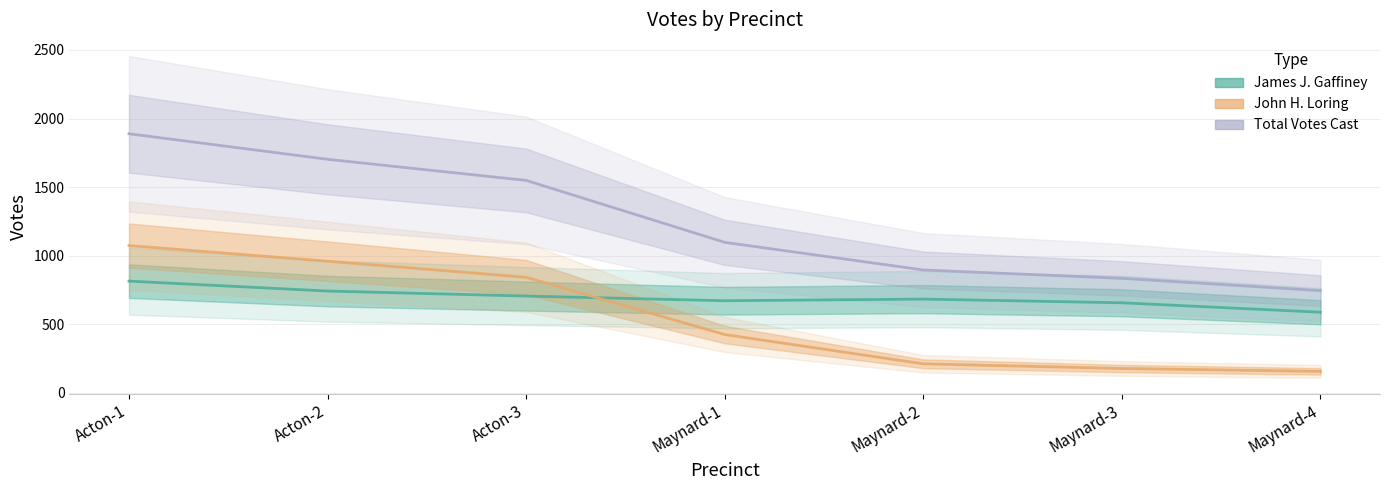

True or false: John H. Loring has a value of 431 at Acton-2.

False